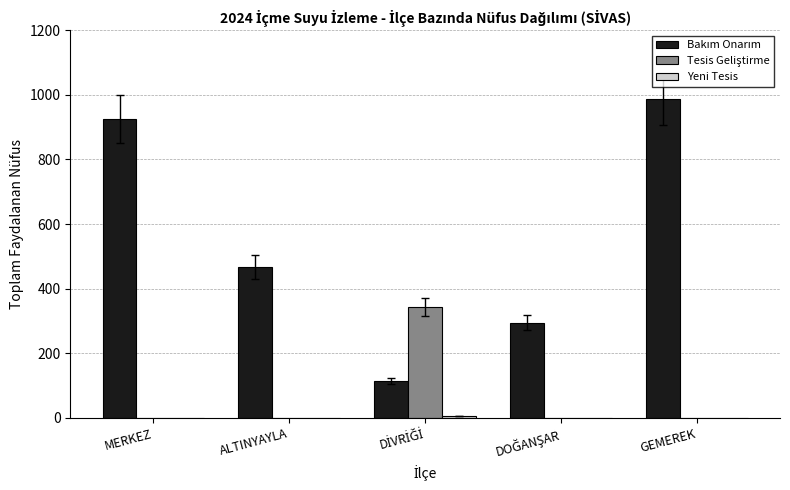

What is the total value across all series at GEMEREK?

986